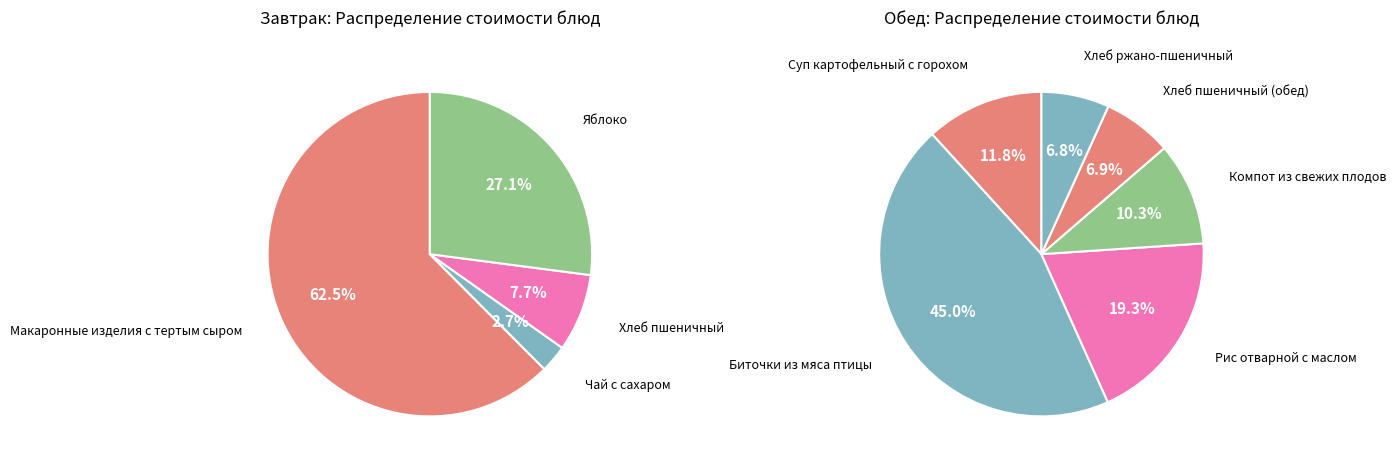

How many segments does this pie chart have?

10